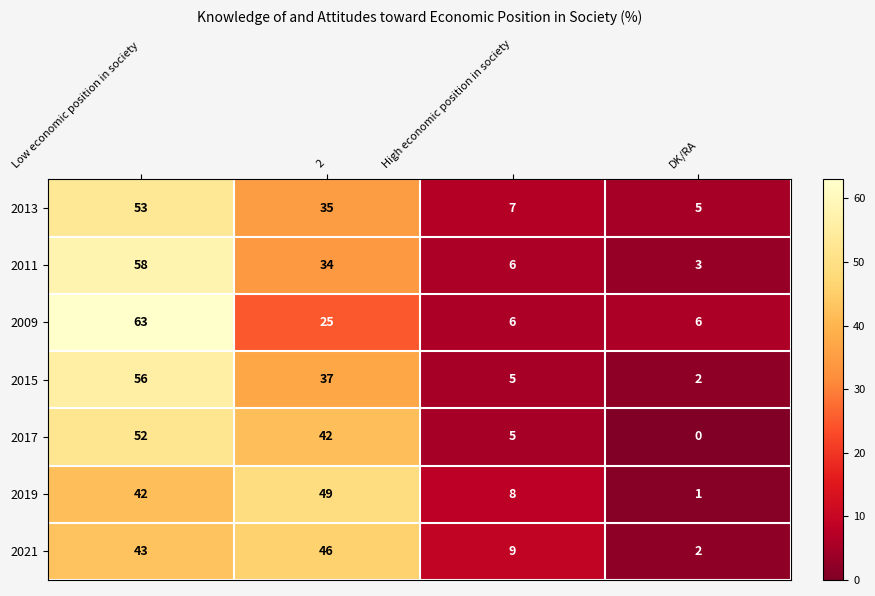

True or false: 2015 has a value of 3 at DK/RA.

False